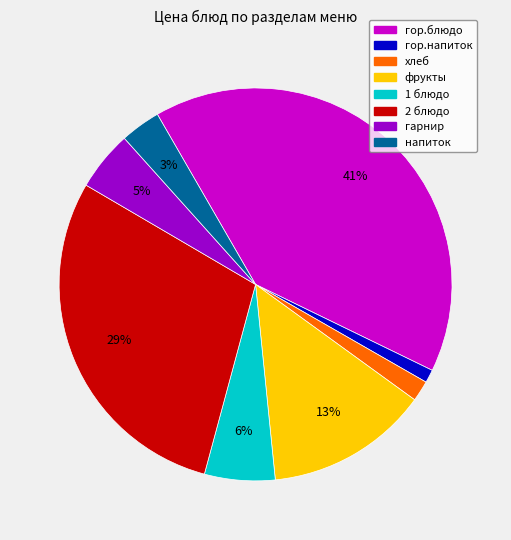

Which slice is the largest?

гор.блюдо